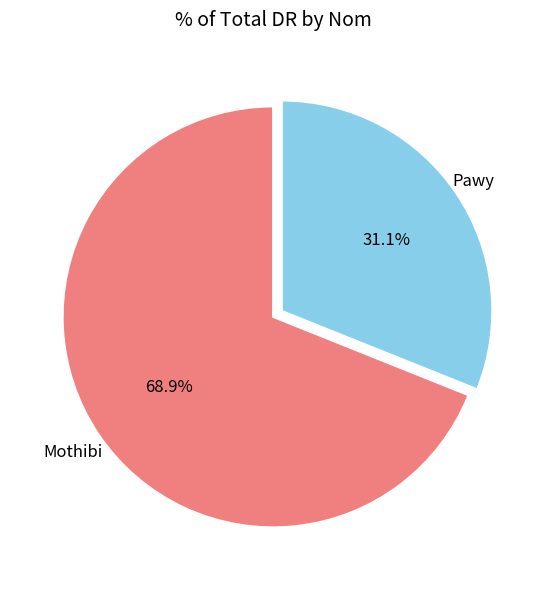

The Mothibi slice represents 69% of the pie. True or false?

True